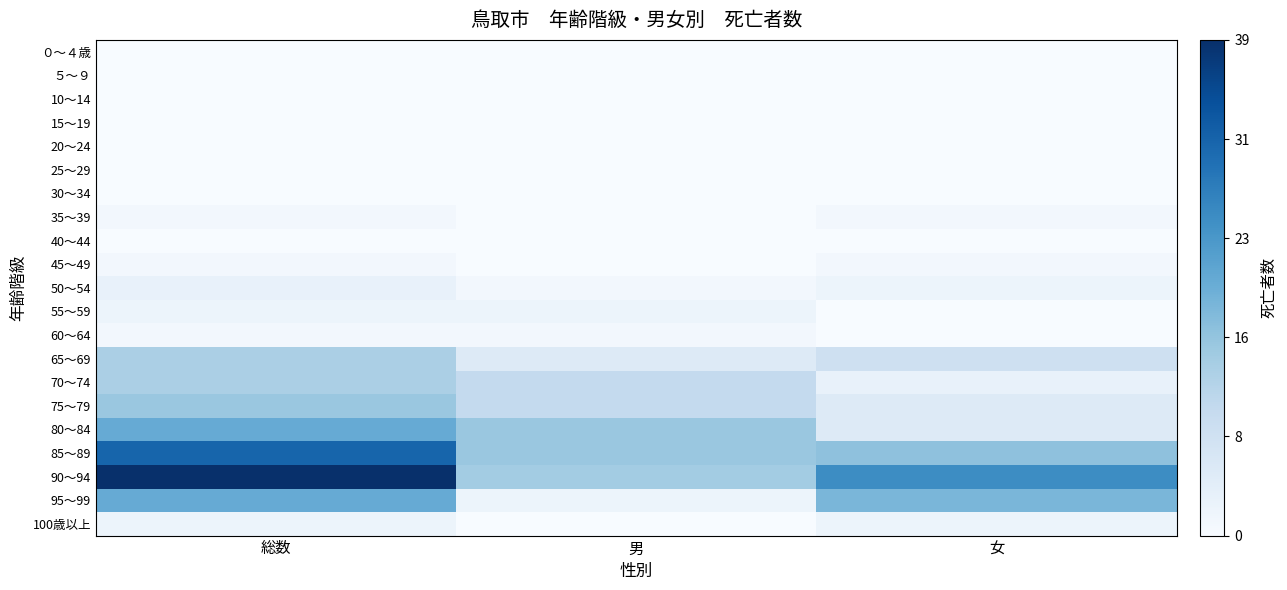

Which series changed the most between 総数 and 女?

80～84